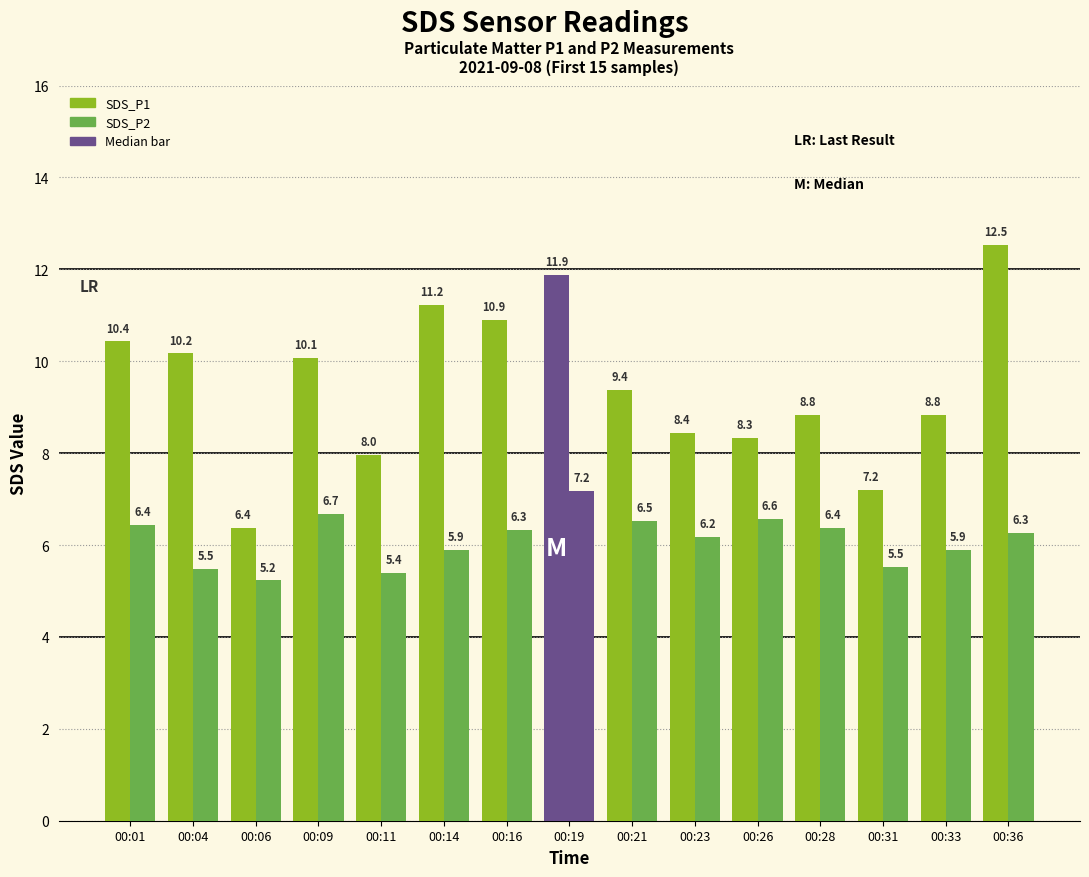

Are the bars grouped side by side (vs. stacked)?

Yes